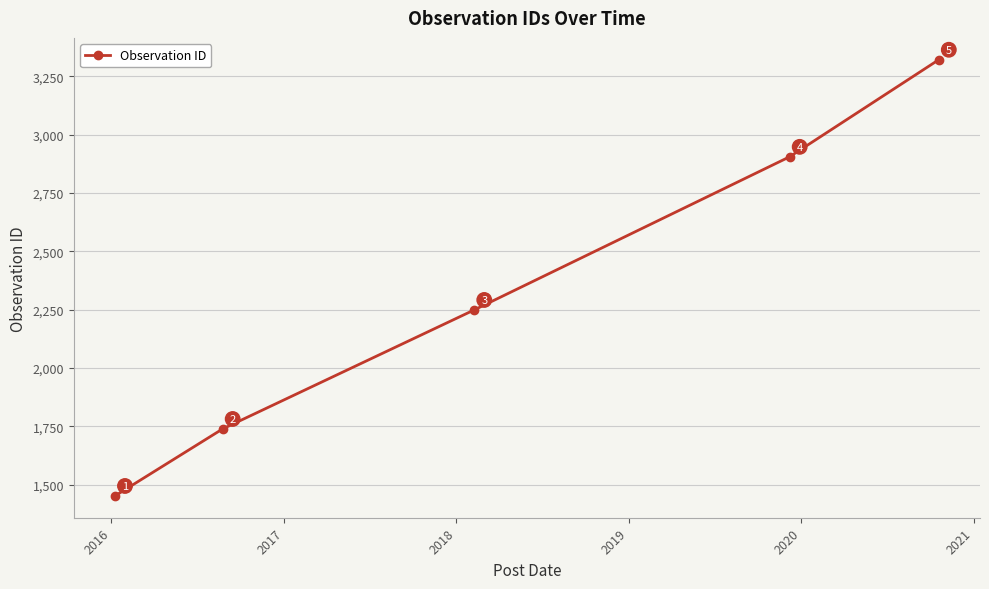

What is the value of the 4th point from the left?

2905